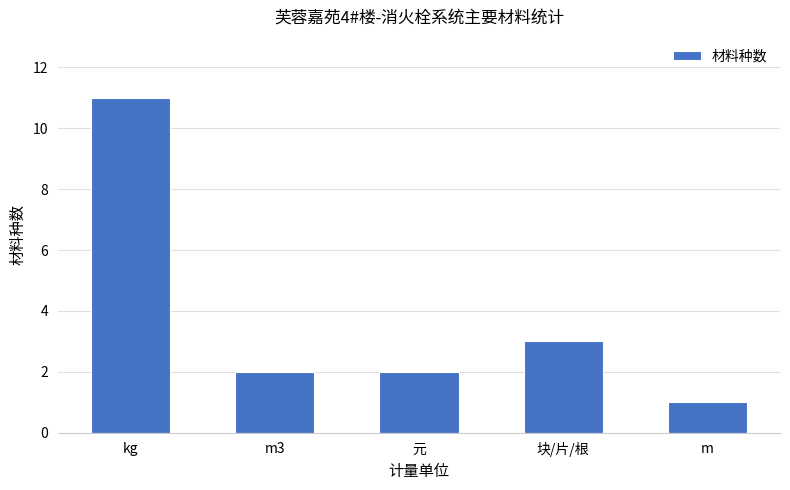

Reading right to left, extract all data points from this chart.

1	3	2	2	11